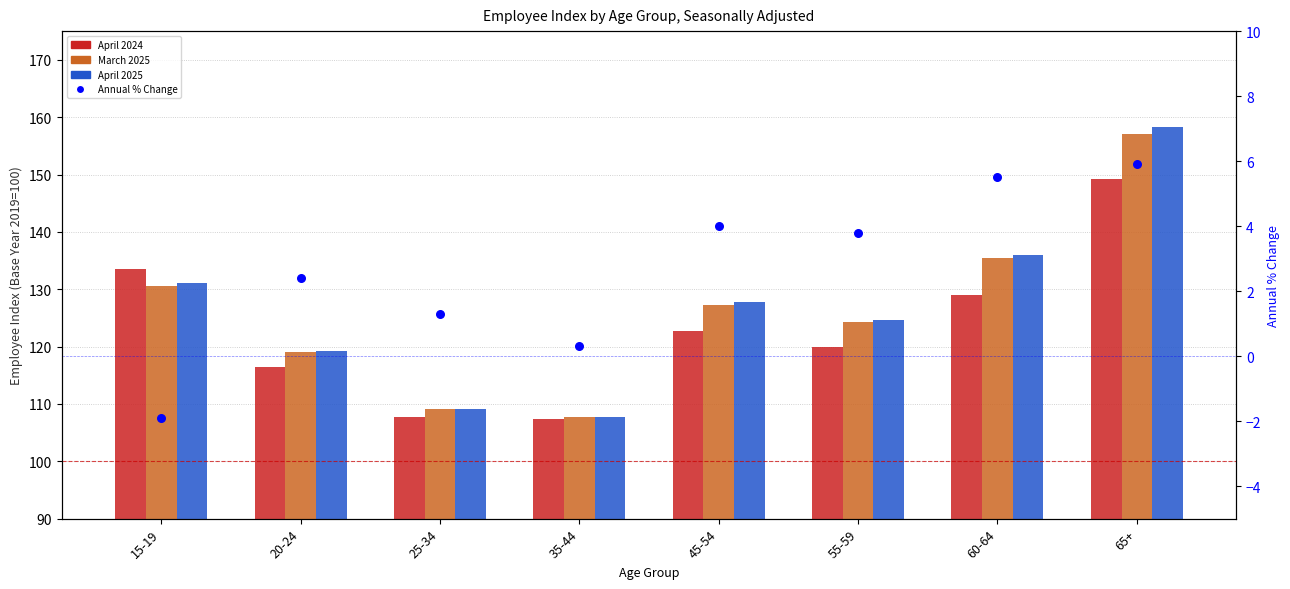

Which series has the largest total across all categories?

April 2025